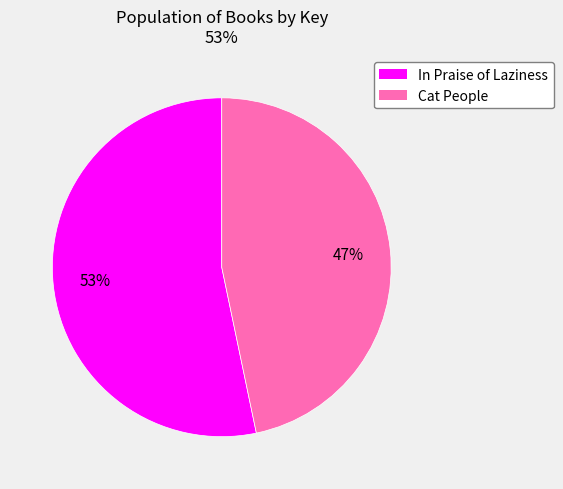

To the nearest percent, what is the average slice percentage?

50%